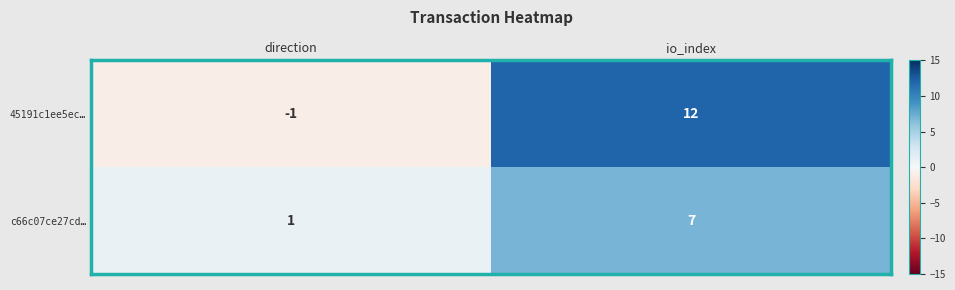

Which category has the highest value across all series?

io_index